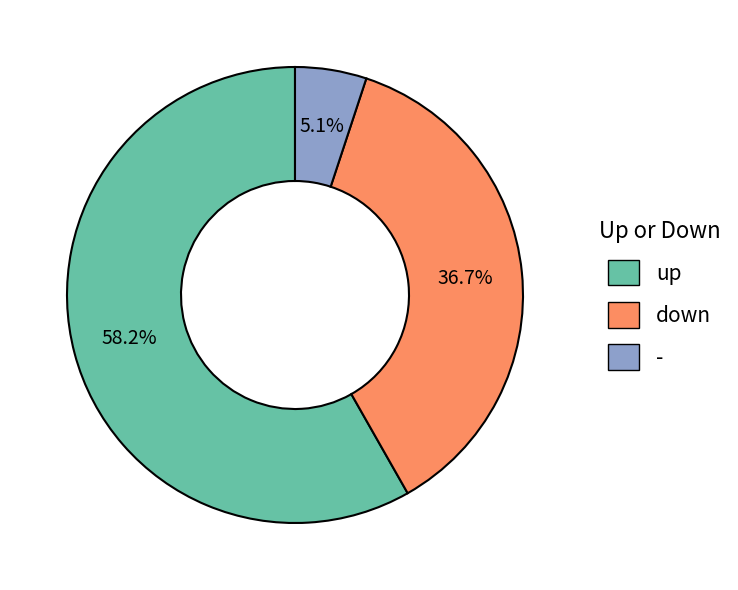

What is the total percentage of - and up?

63.3%